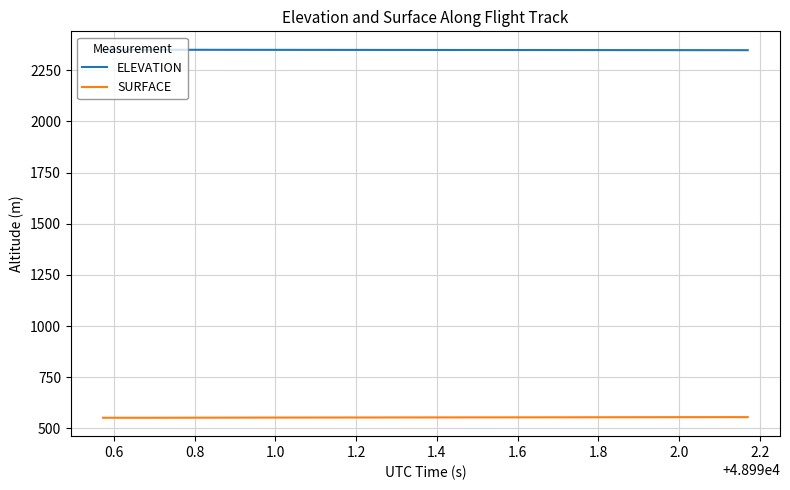

Count the number of categories in the chart.

40